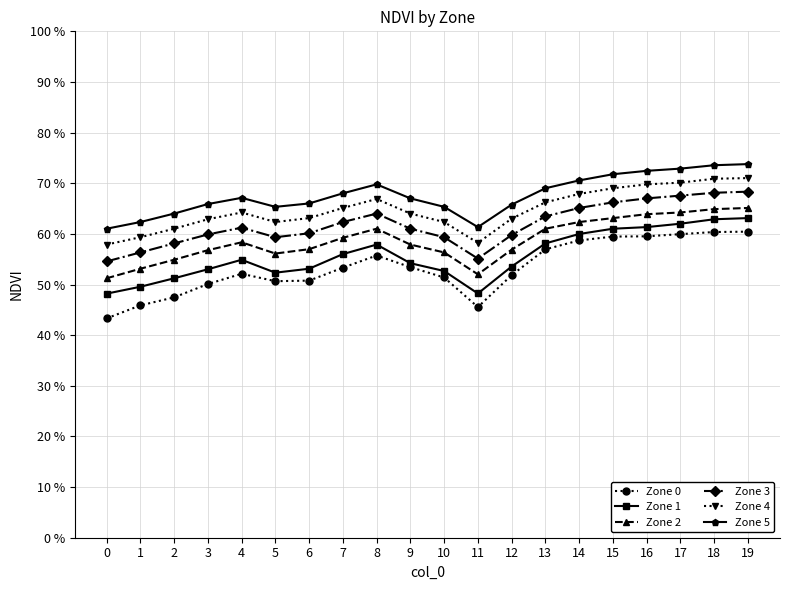

What is the sum of all Zone 2 values?

11.8